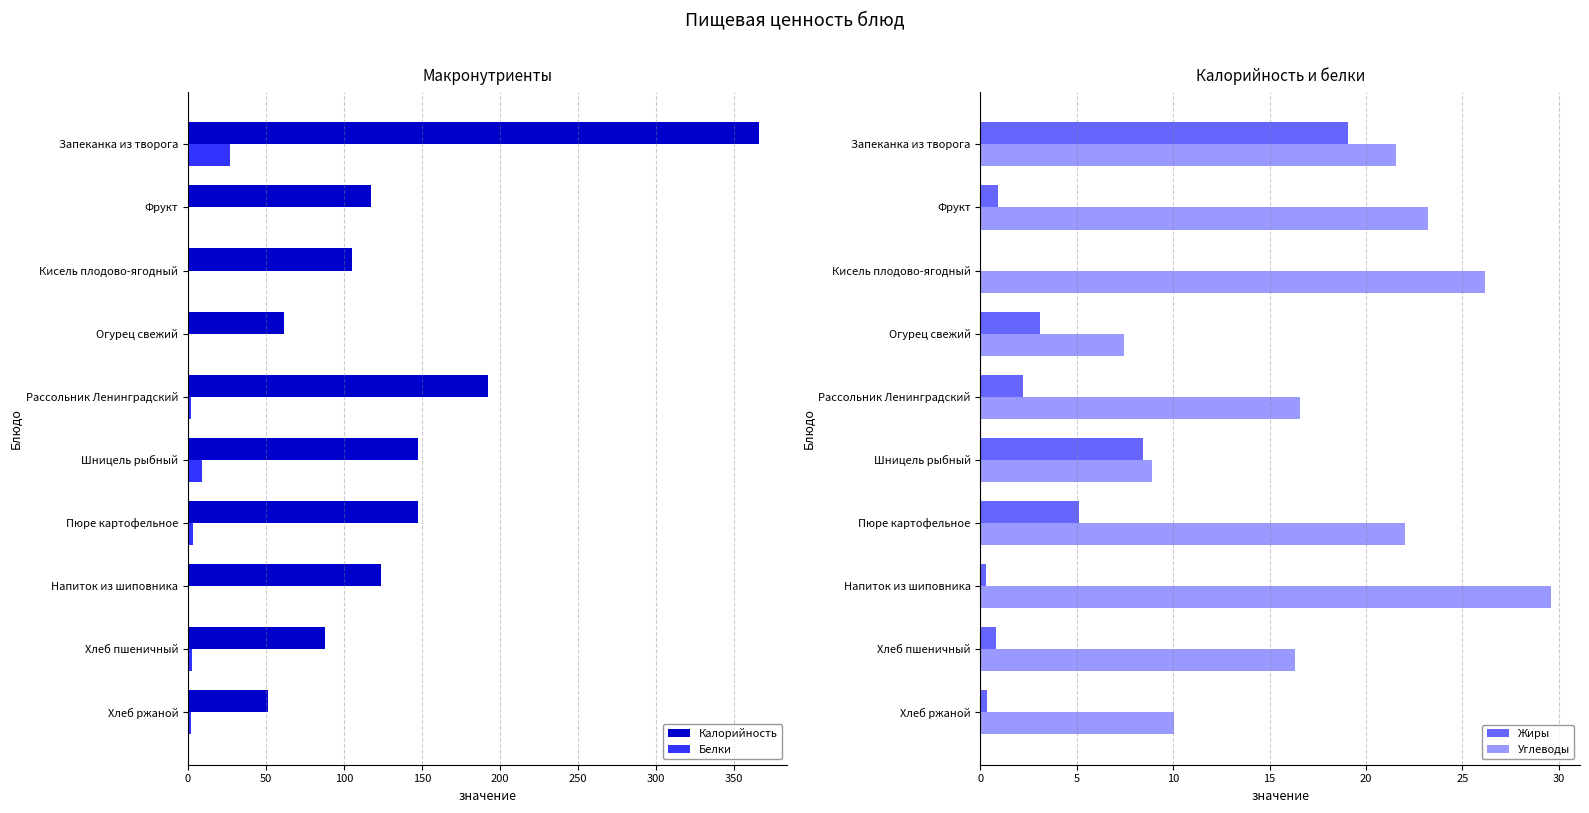

Which series has the widest spread of values?

Калорийность